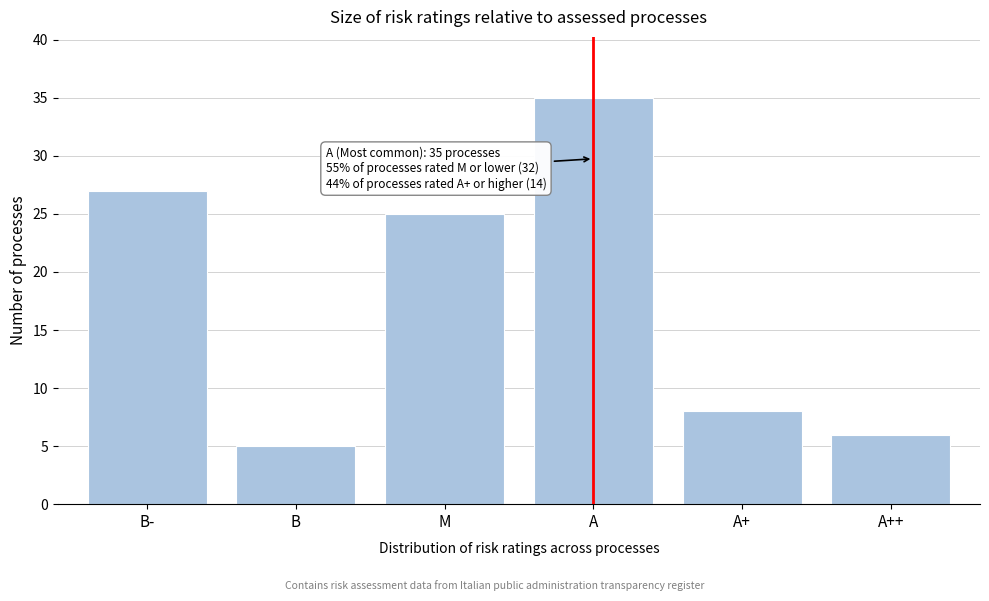

Reading left to right, extract all data points from this chart.

B-=27	B=5	M=25	A=35	A+=8	A++=6